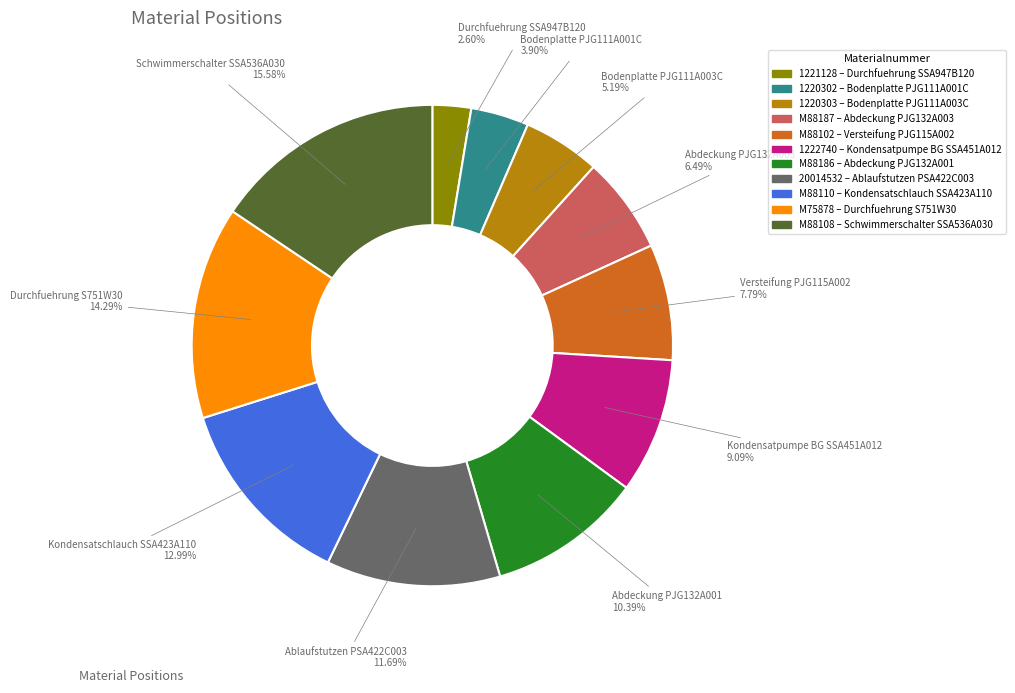

What percentage do M88187 and 1222740 together represent?

15.6%